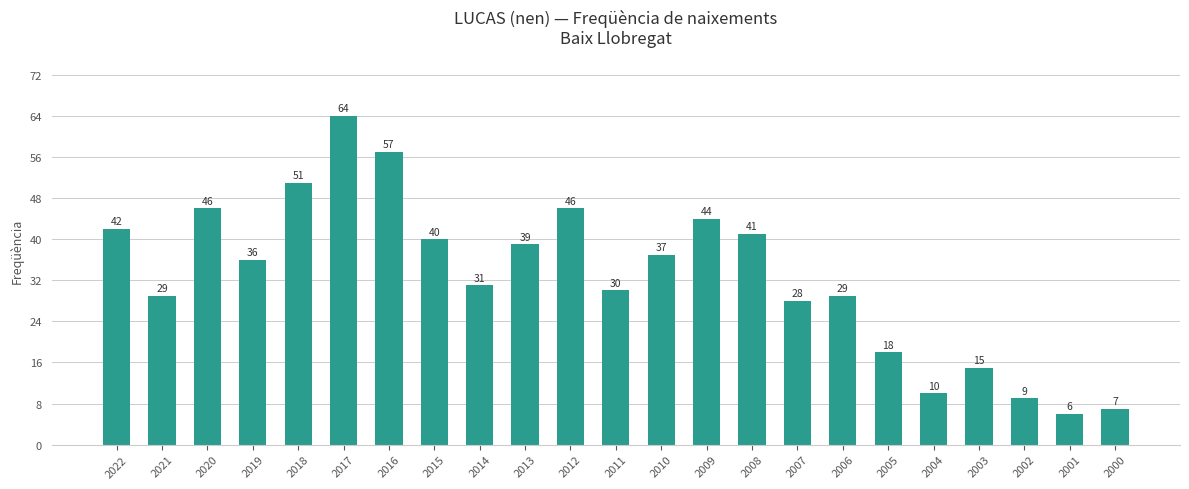

What is the sum of the values at 2014 and 2016?

88